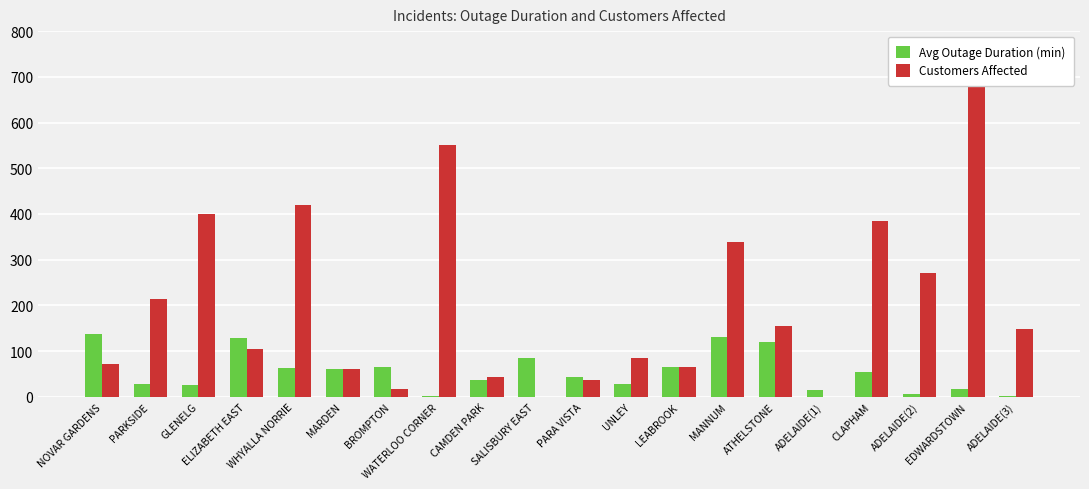

The Avg Outage Duration (min) series shows 17 at EDWARDSTOWN. True or false?

True